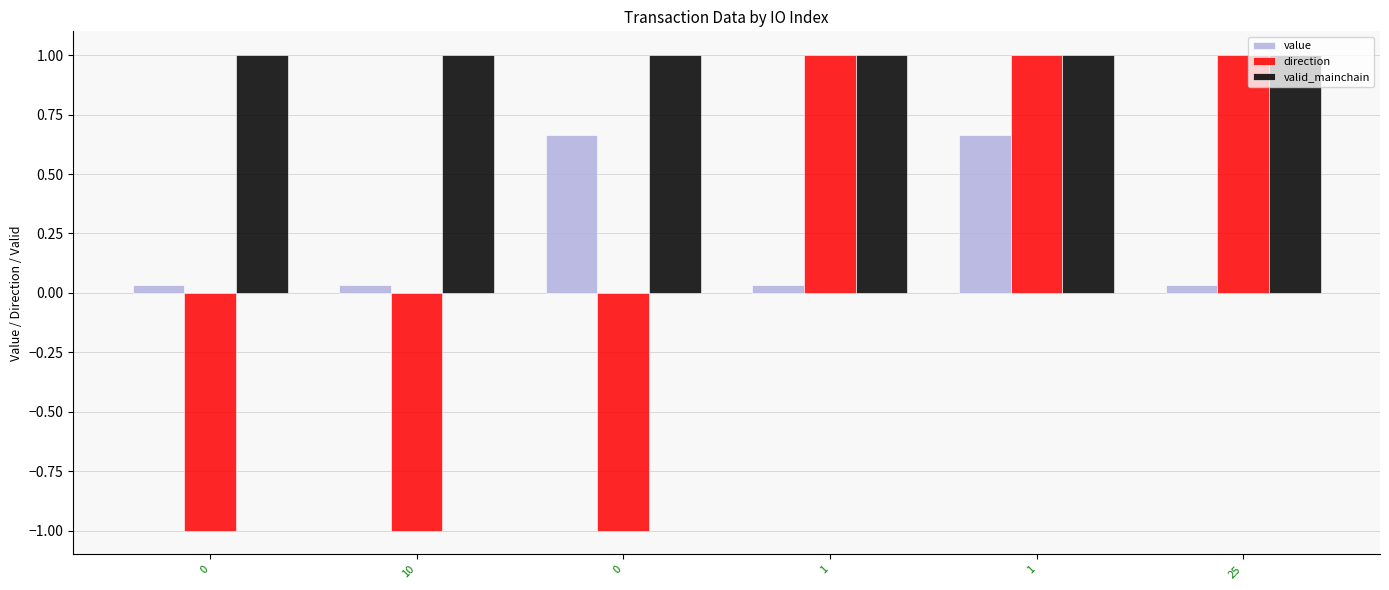

How many negative values does the direction series have?

3